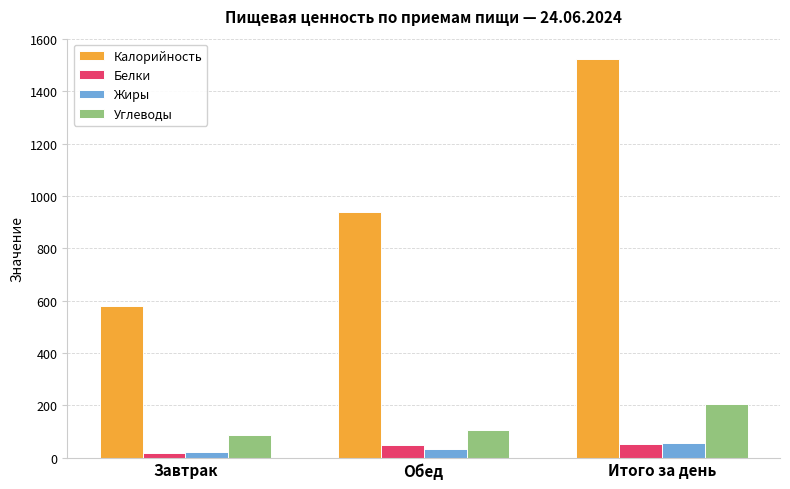

Read the Жиры value at Обед.

34